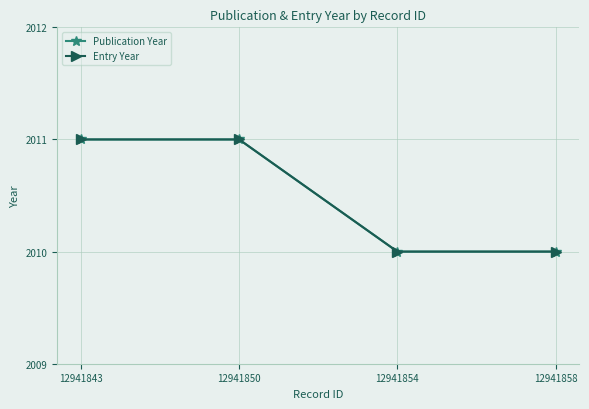

Reading left to right, what are all the values shown in this chart?

Publication Year: 2011	2011	2010	2010
Entry Year: 2011	2011	2010	2010